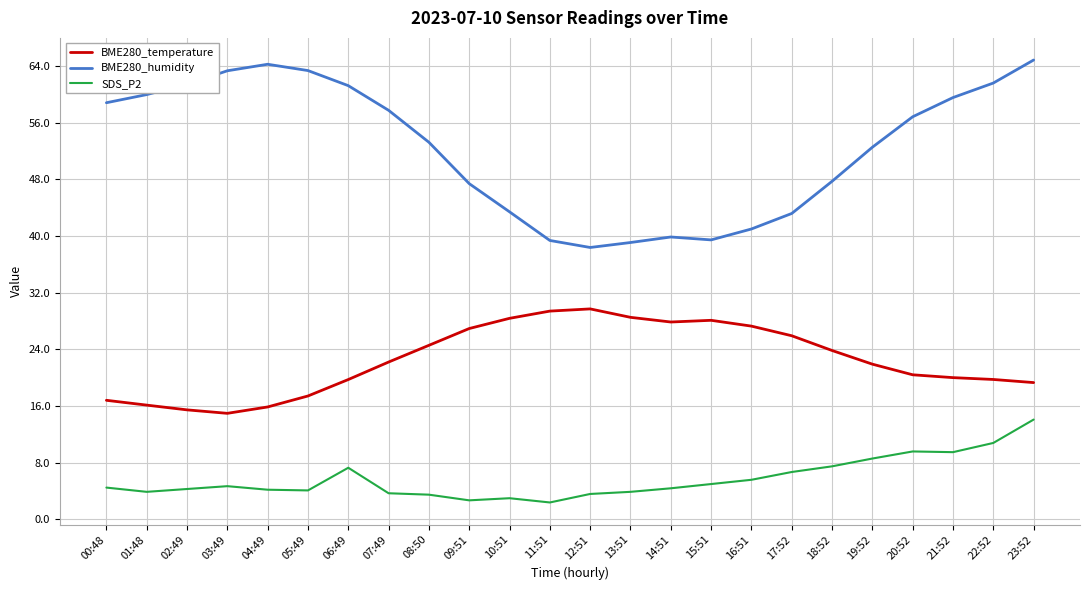

True or false: SDS_P2 has more than 0 points higher than both neighbors.

True